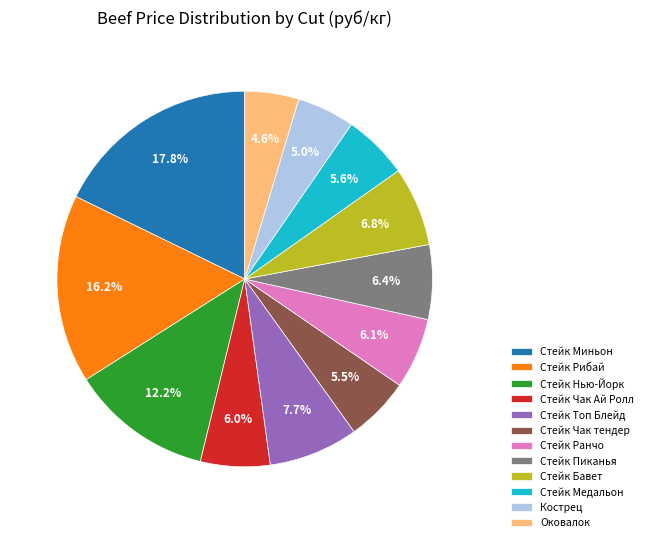

What portion of the pie excludes Кострец?

95.0%